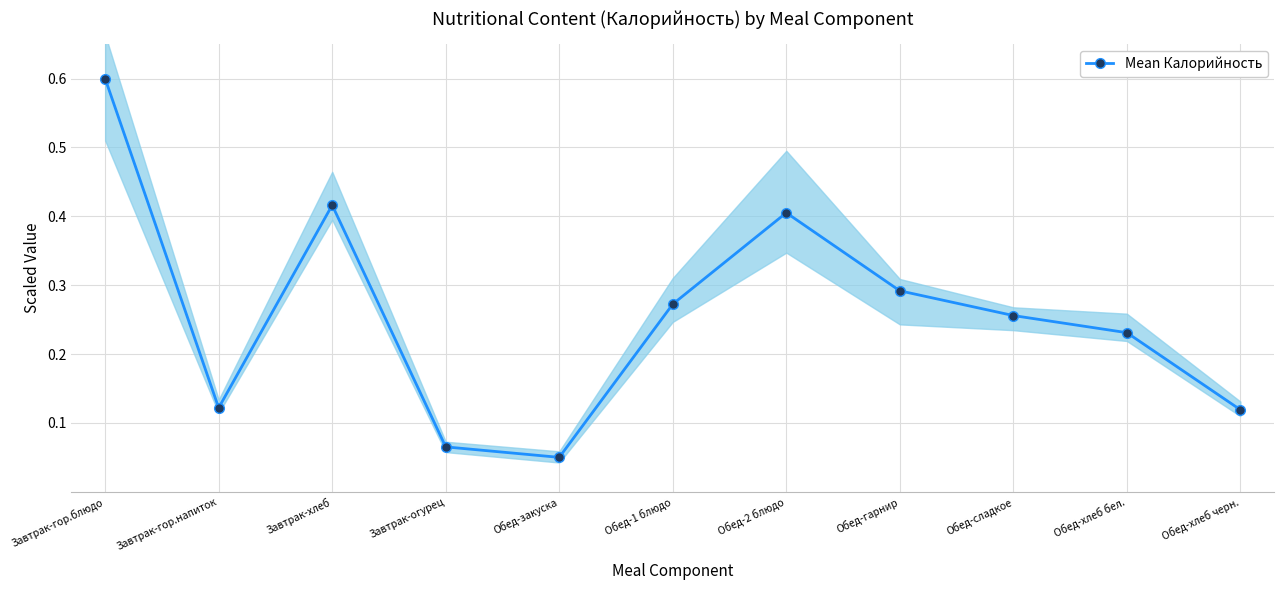

Which label corresponds to the largest value in the chart?

Завтрак-гор.блюдо